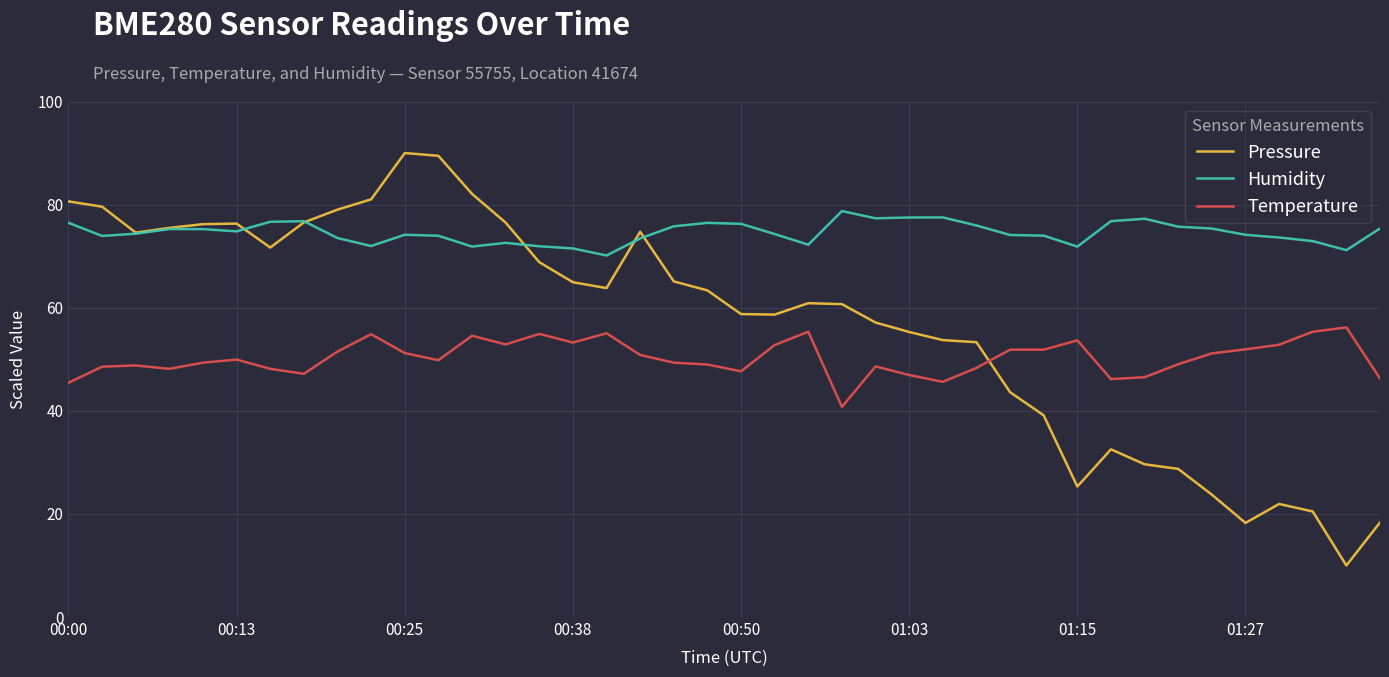

Which series has the largest range (max minus min)?

Pressure